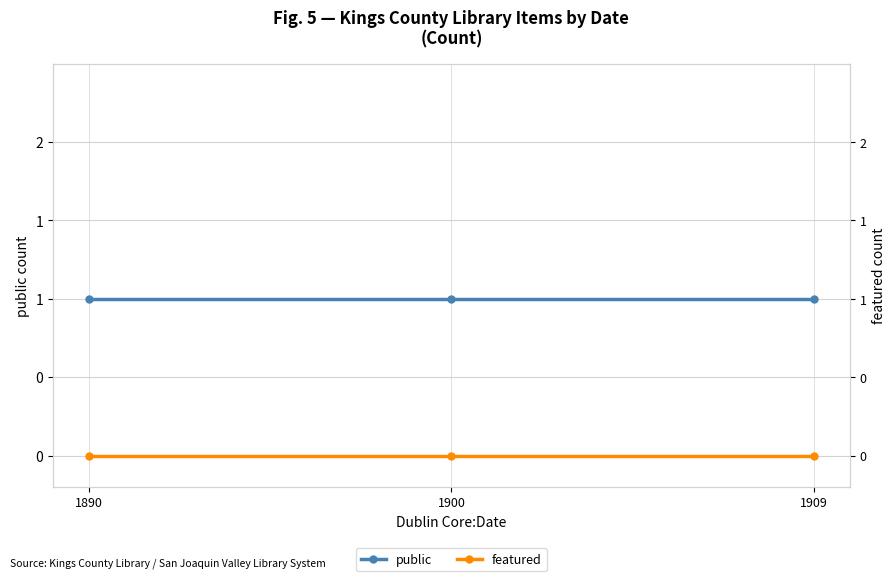

Which series changed the most between 1900 and 1909?

public